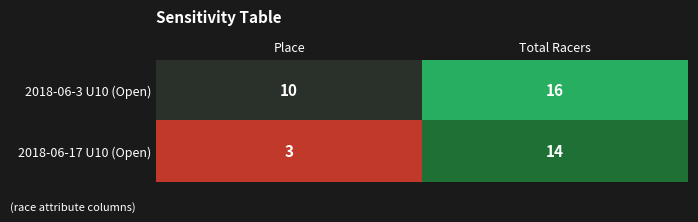

Count the number of categories in the chart.

2